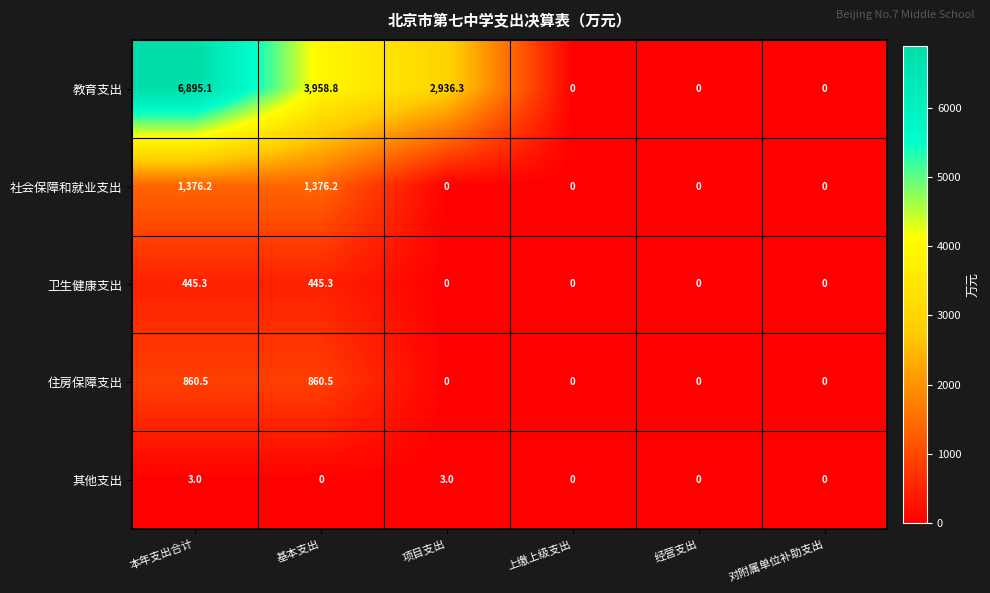

What is the maximum value shown in the chart?

6895.1